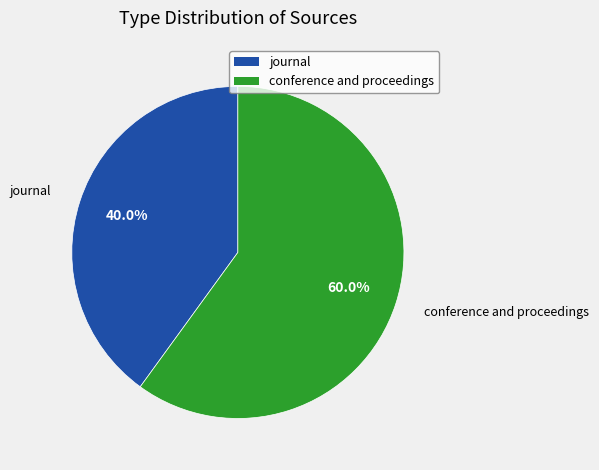

To the nearest percent, what is the average slice percentage?

50%